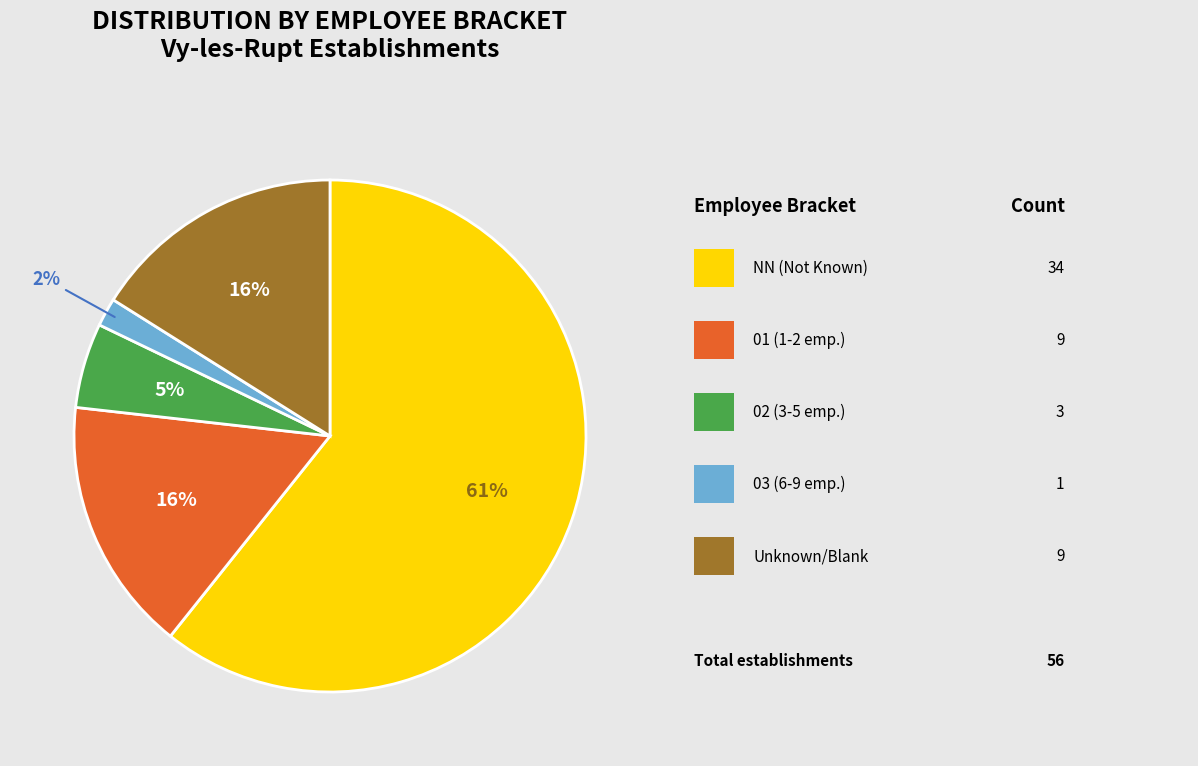

To the nearest percent, what is the difference between the largest and smallest slice percentages?

59%